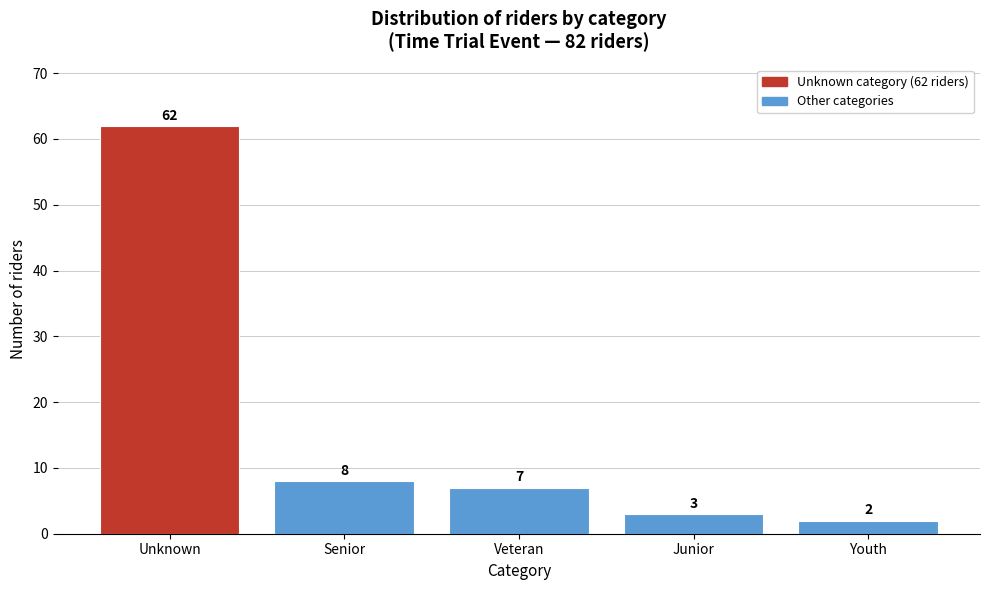

Reading right to left, extract all data points from this chart.

2	3	7	8	62